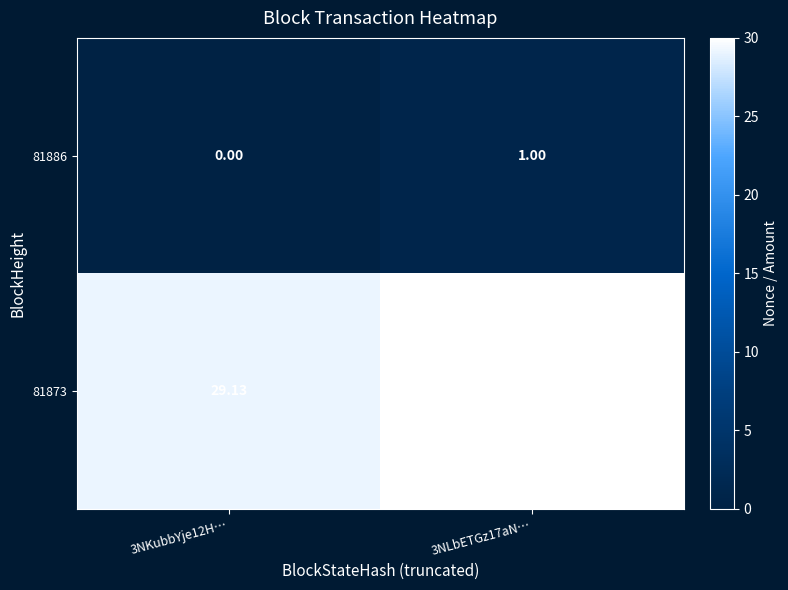

What is the difference between the highest and lowest values at 3NLbETGz17aN…?

29.2